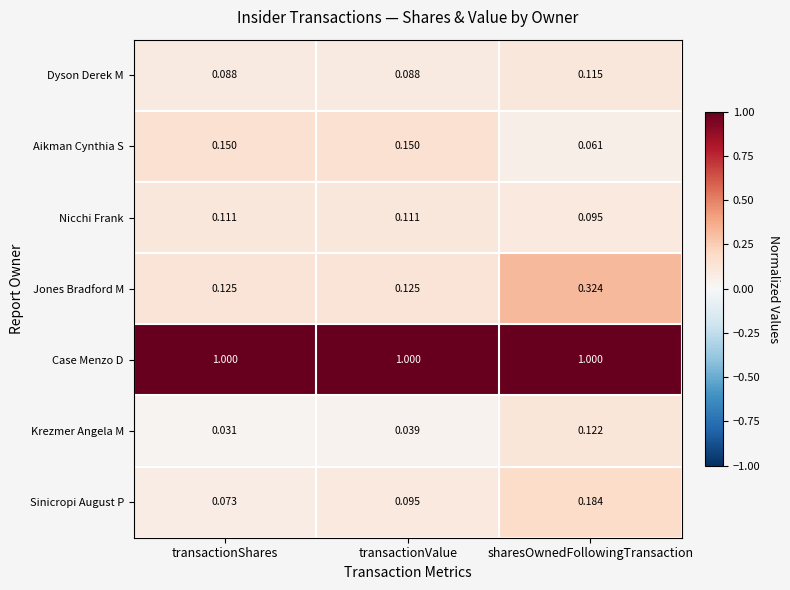

What is the total value across all series at transactionShares?

1.6